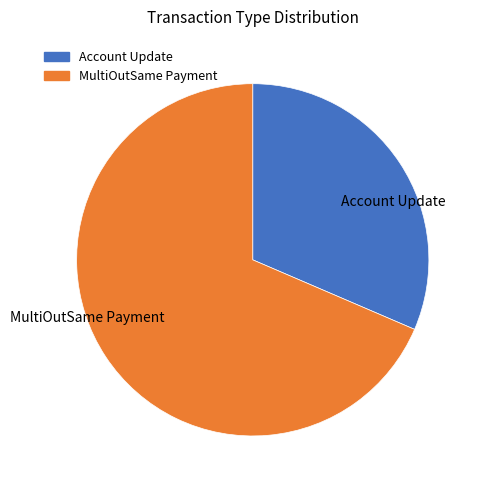

What is the smallest slice in the pie chart?

Account Update